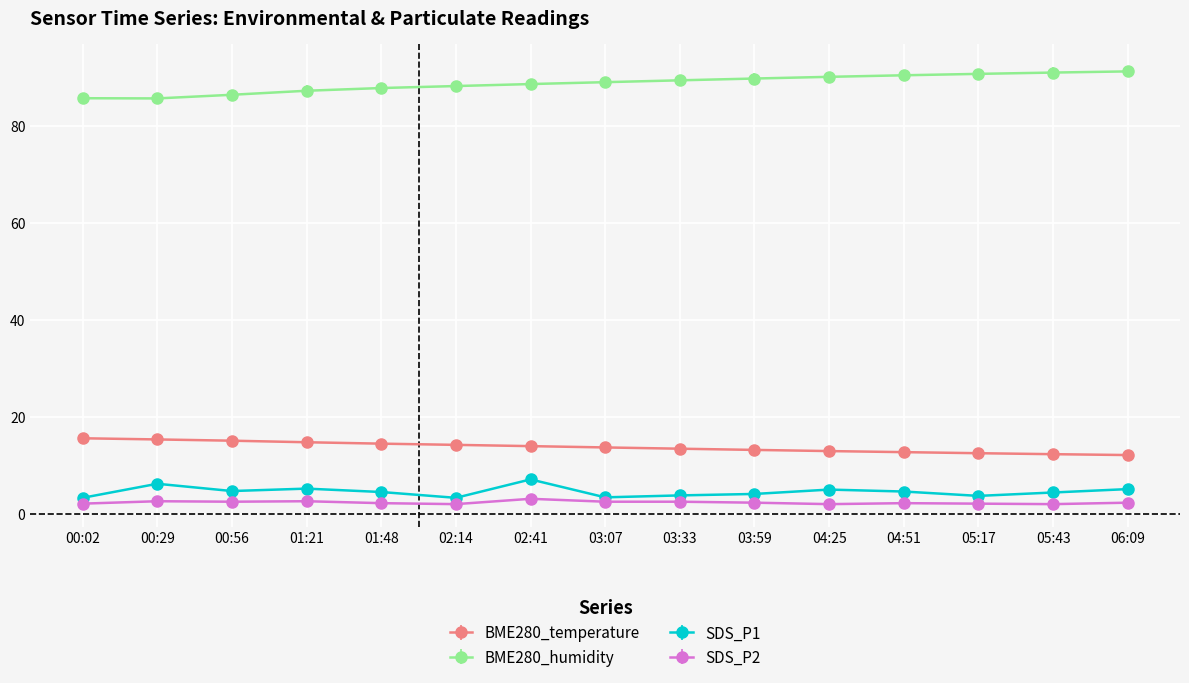

What is the difference between the maximum and minimum values in the BME280_temperature series?

3.5